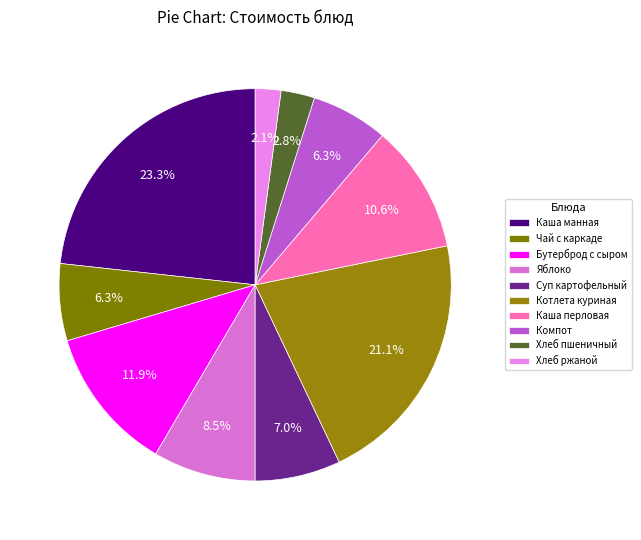

Which category has the smallest portion of the pie?

Хлеб ржаной